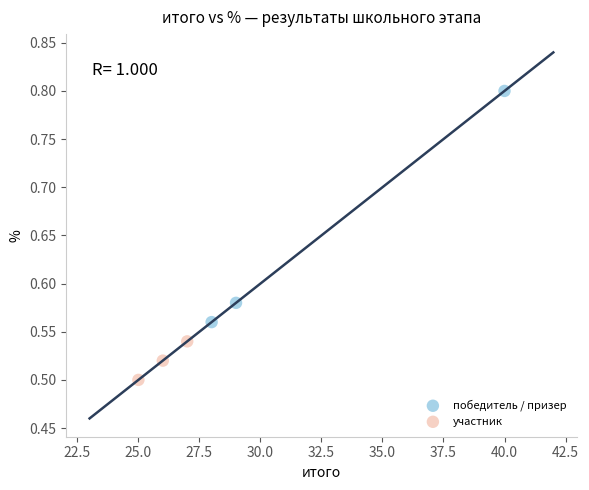

Which series contains the highest Y value?

победитель / призер